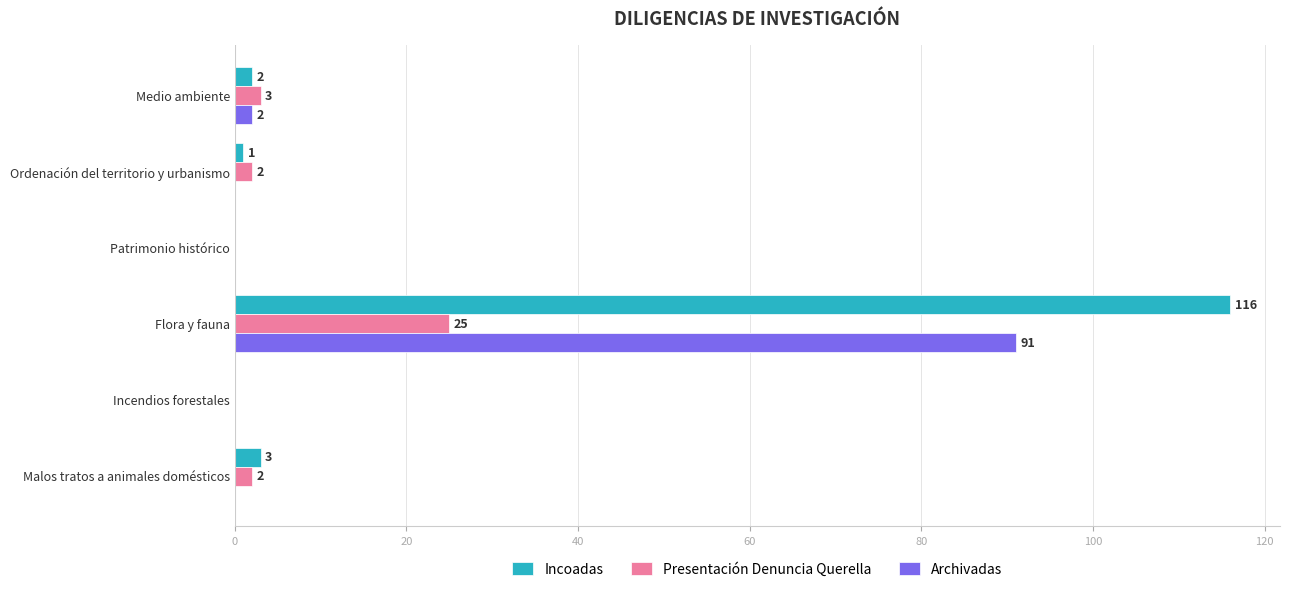

Between Ordenación del territorio y urbanismo and Patrimonio histórico, which series saw the biggest shift?

Presentación Denuncia Querella